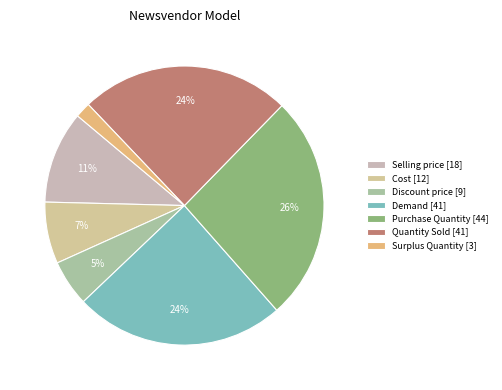

Is the sum of Purchase Quantity and Demand greater than half?

Yes